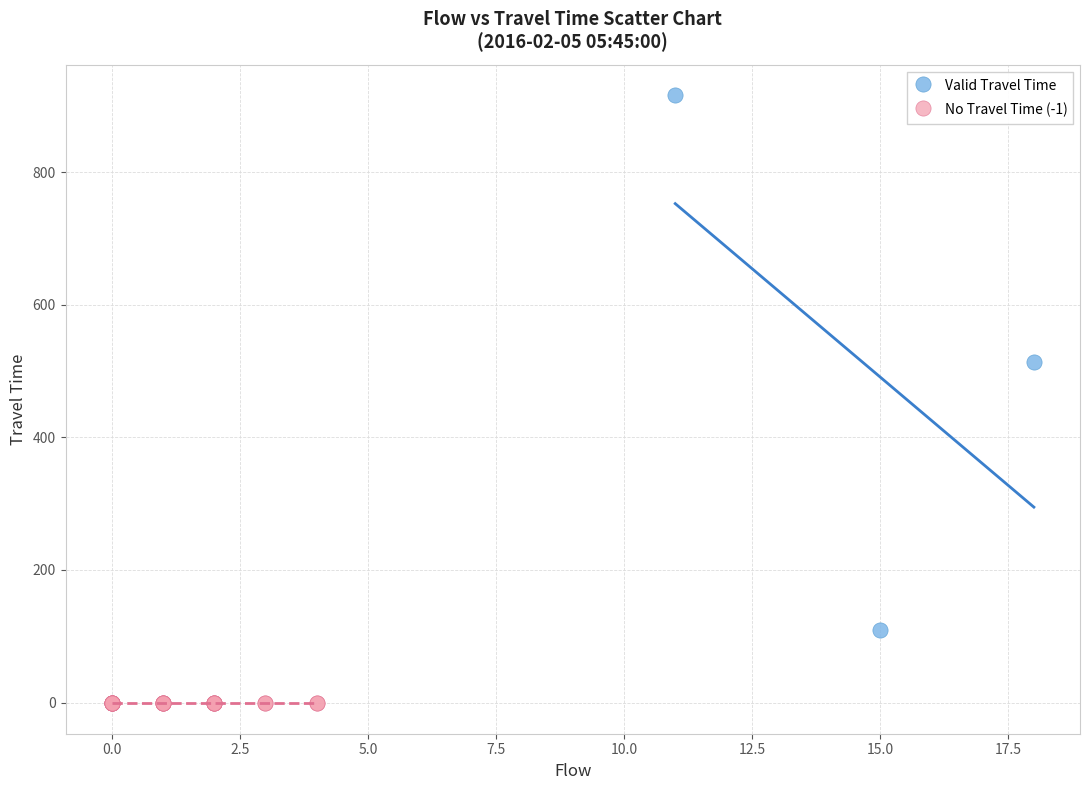

Which series contains the lowest Y value?

No Travel Time (-1)